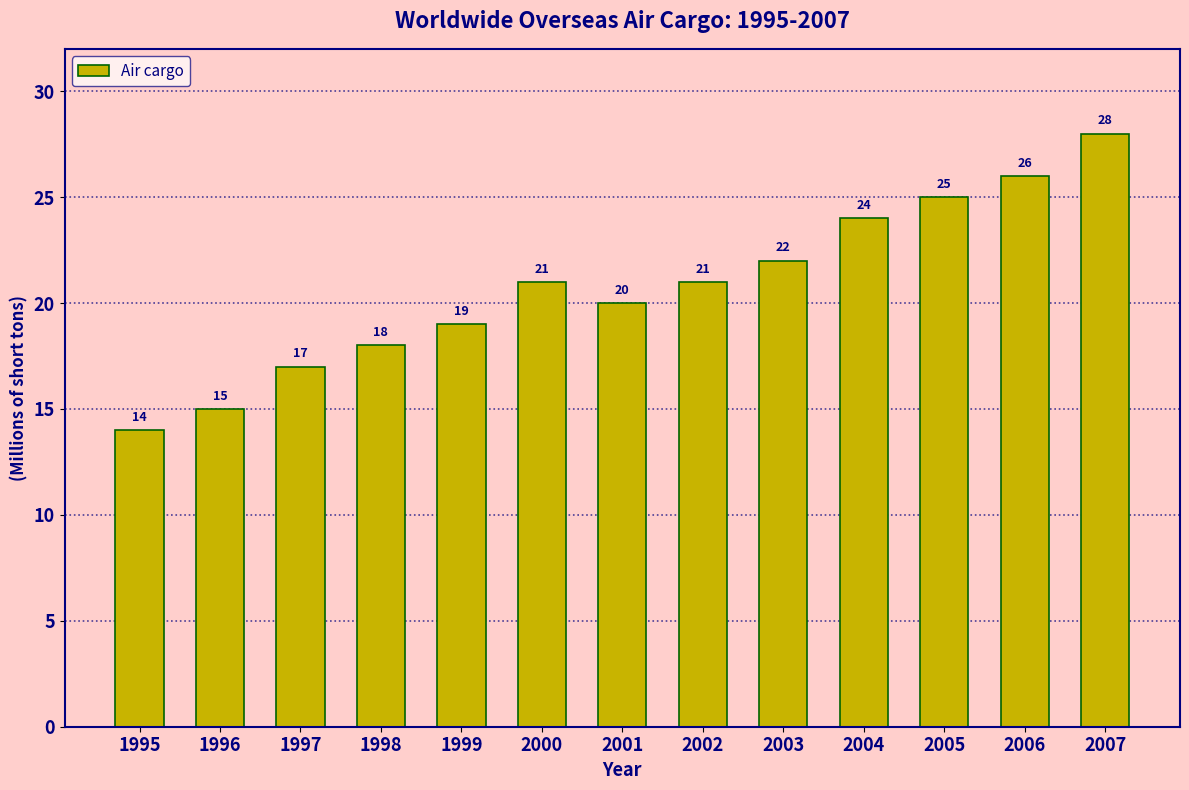

What is the difference between the second highest and minimum values?

12